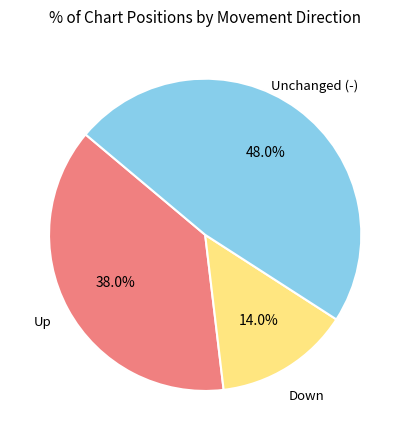

Does any single category account for the majority?

No